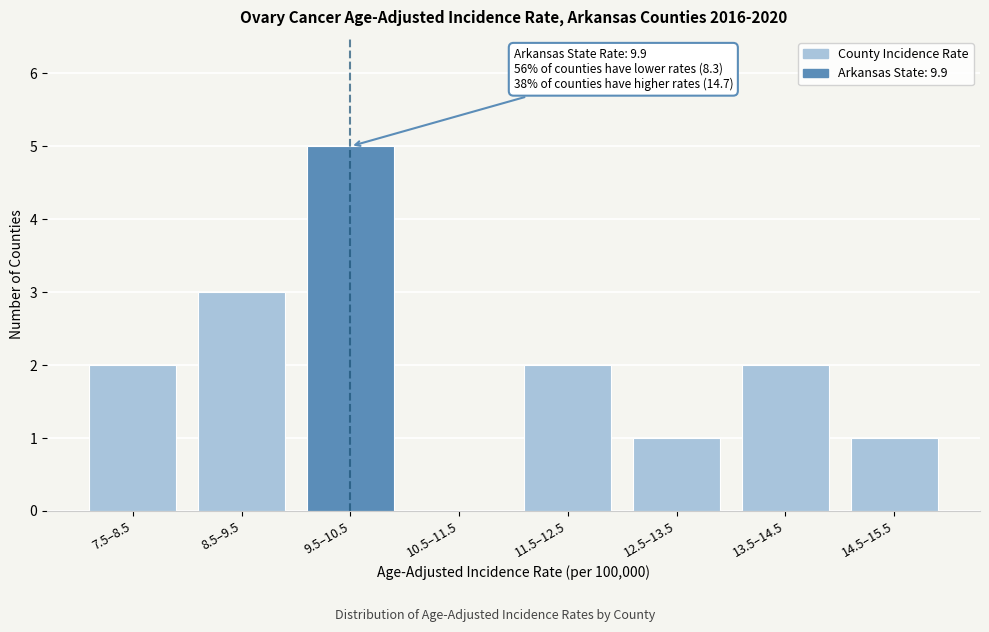

Reading left to right, transcribe all the data shown in this chart.

7.5–8.5=2	8.5–9.5=3	9.5–10.5=5	10.5–11.5=0	11.5–12.5=2	12.5–13.5=1	13.5–14.5=2	14.5–15.5=1